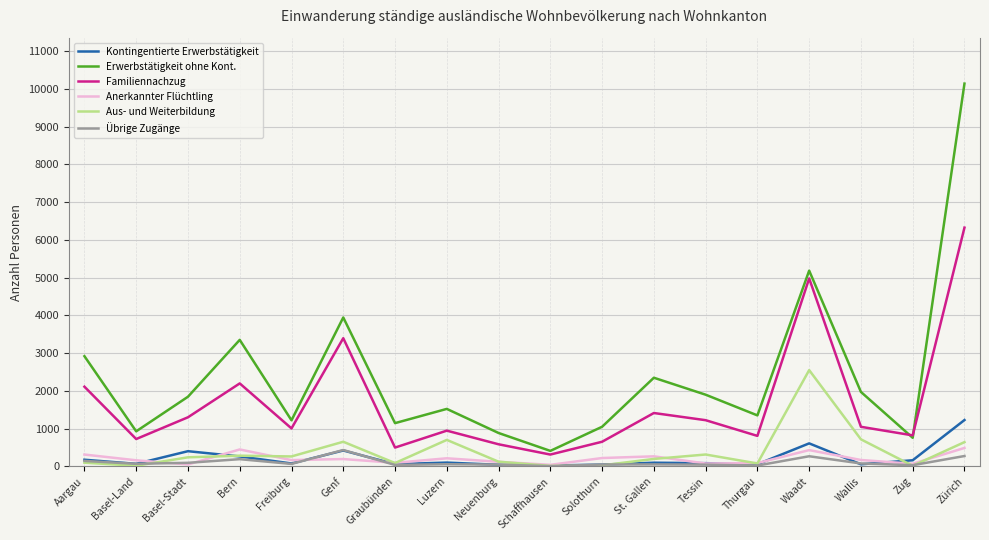

True or false: Erwerbstätigkeit ohne Kont. and Anerkannter Flüchtling intersect in this chart.

False